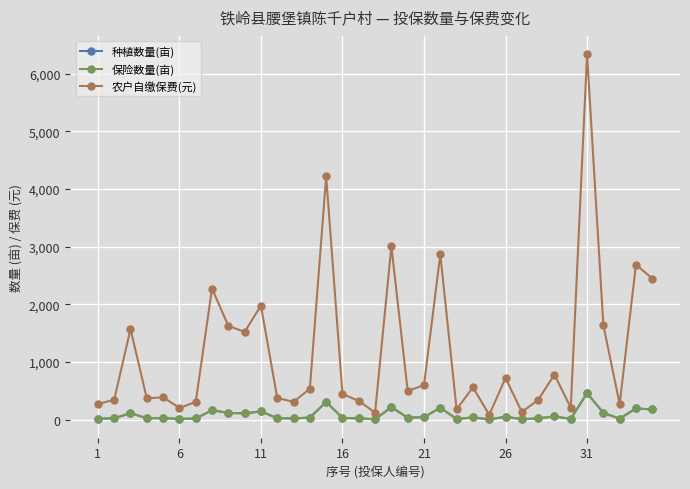

Which series has the largest range (max minus min)?

农户自缴保费(元)